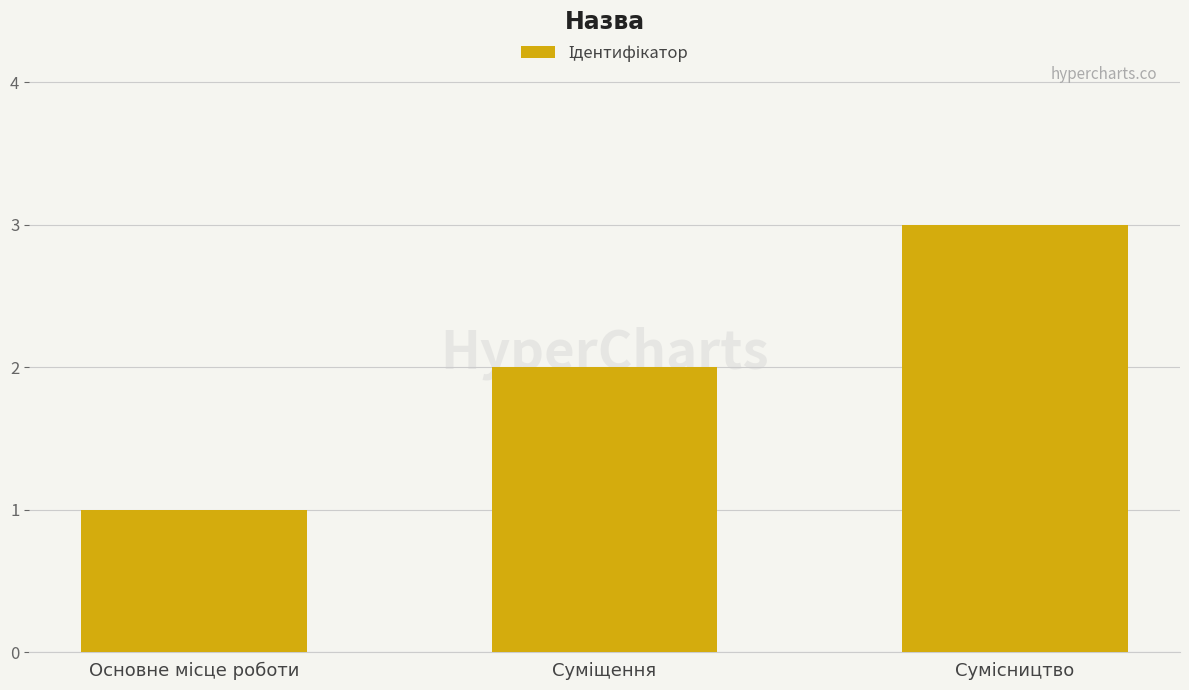

What is the maximum value shown in the chart?

3